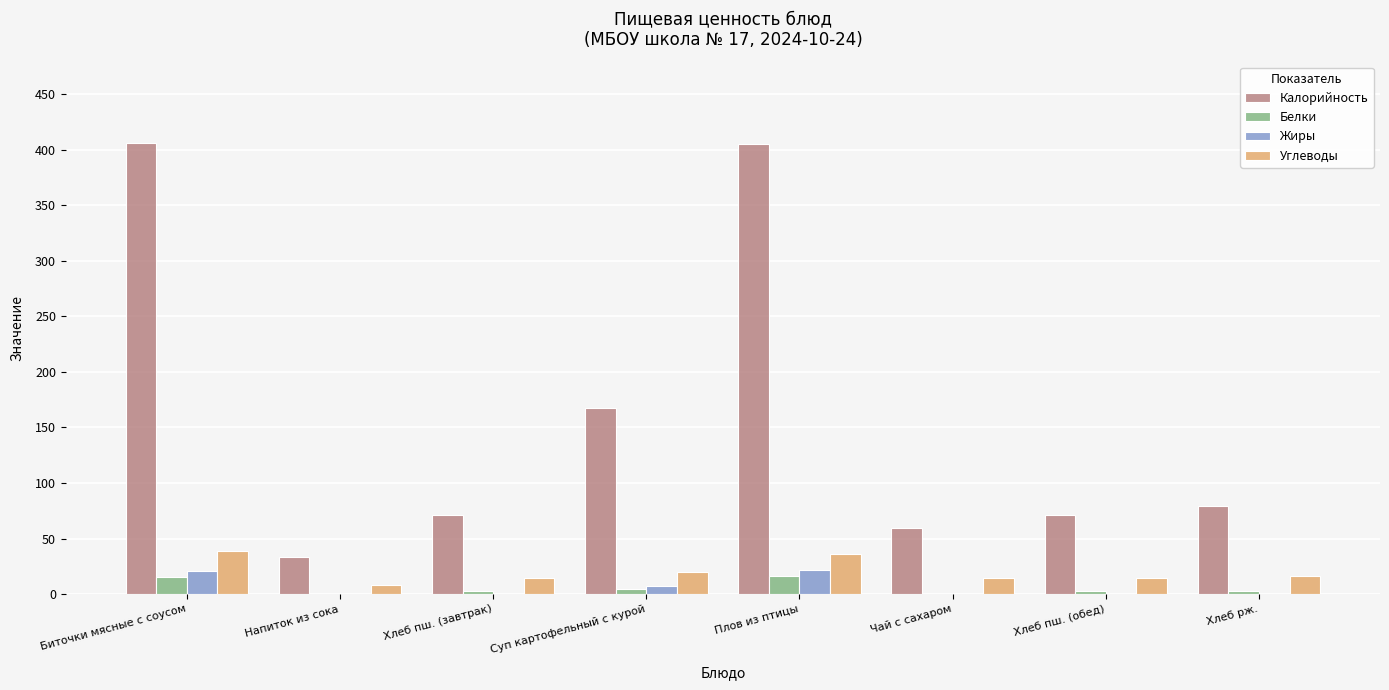

How many data points does each series have?

8